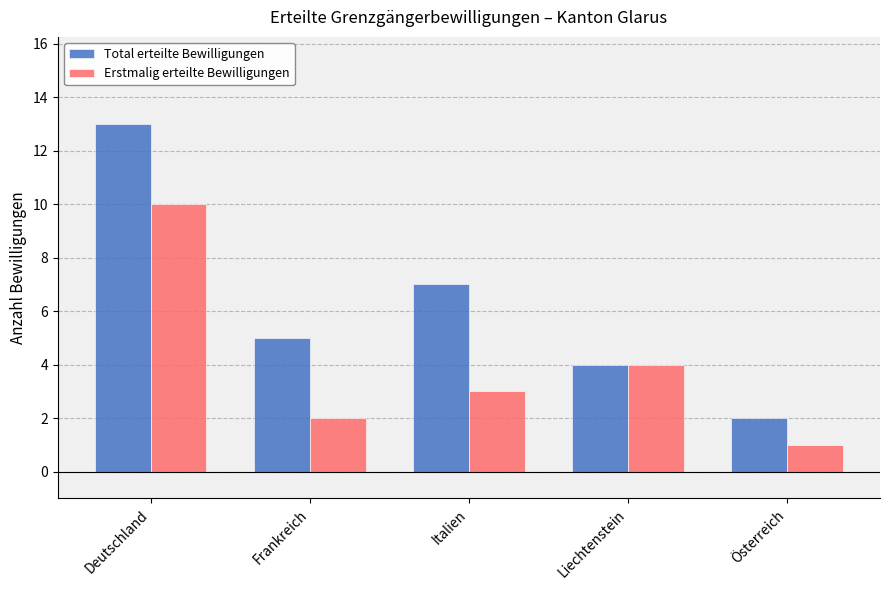

Is it true that Total erteilte Bewilligungen equals 4 at Liechtenstein?

True